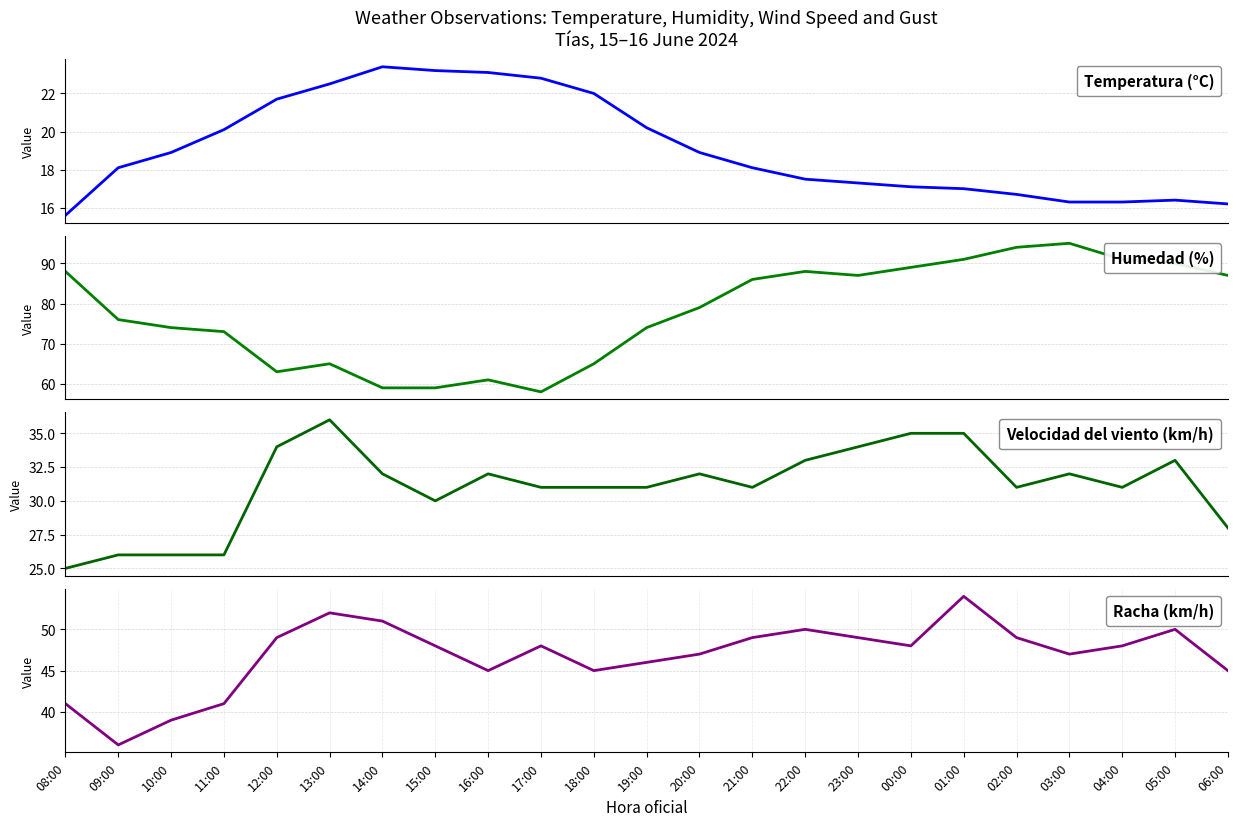

How many lines are shown in the chart?

4